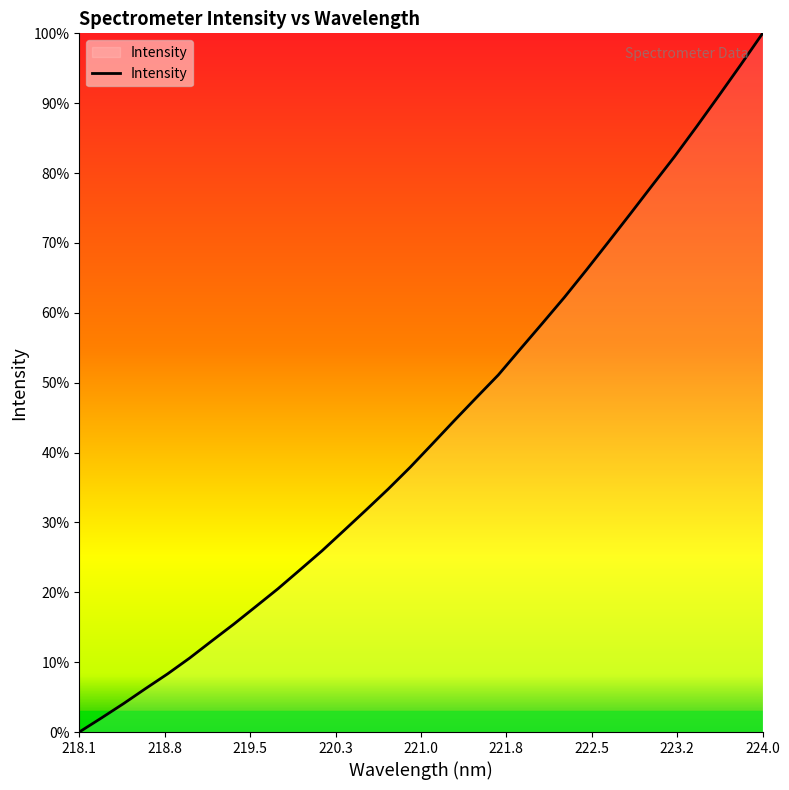

Does the chart have visible grid lines?

No